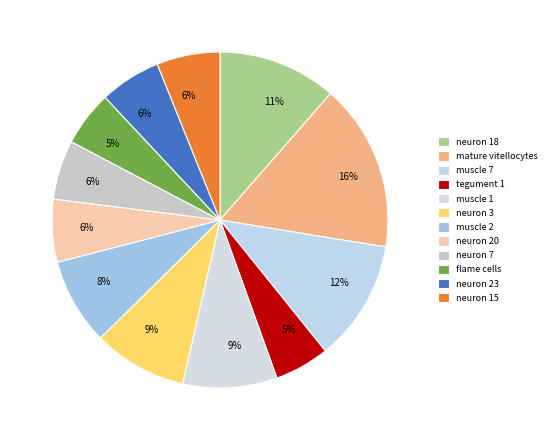

How many slices are in this pie chart?

12